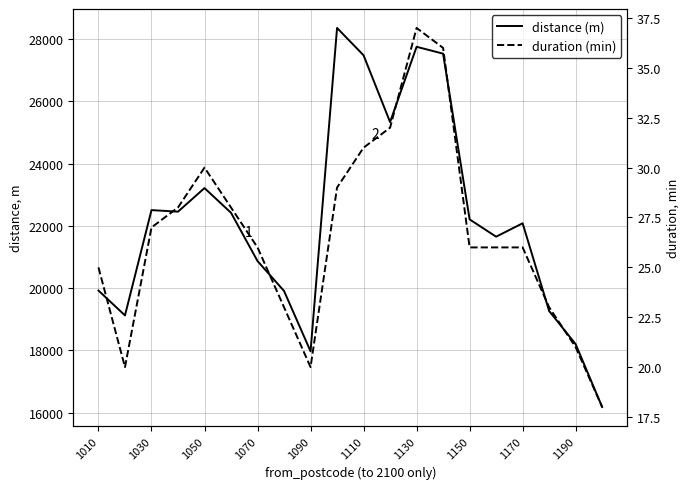

Does the chart display data point markers on the line(s)?

No